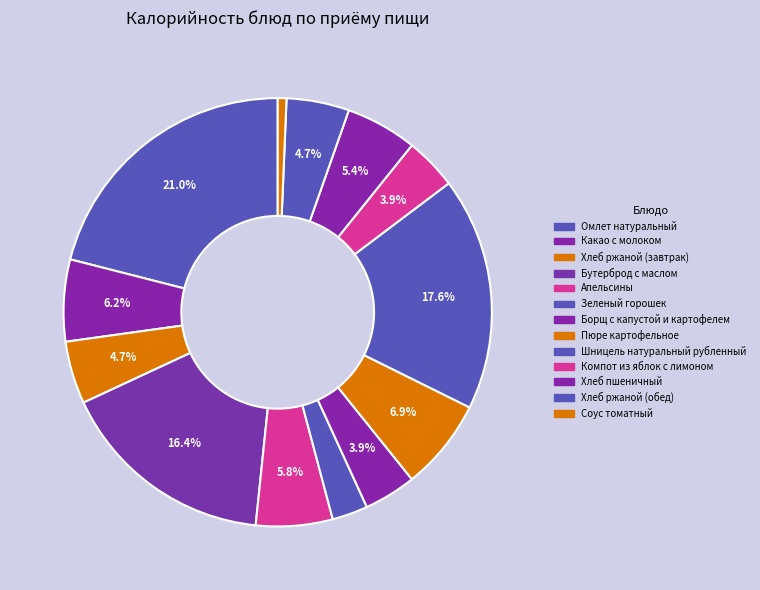

How many slices are in this pie chart?

13